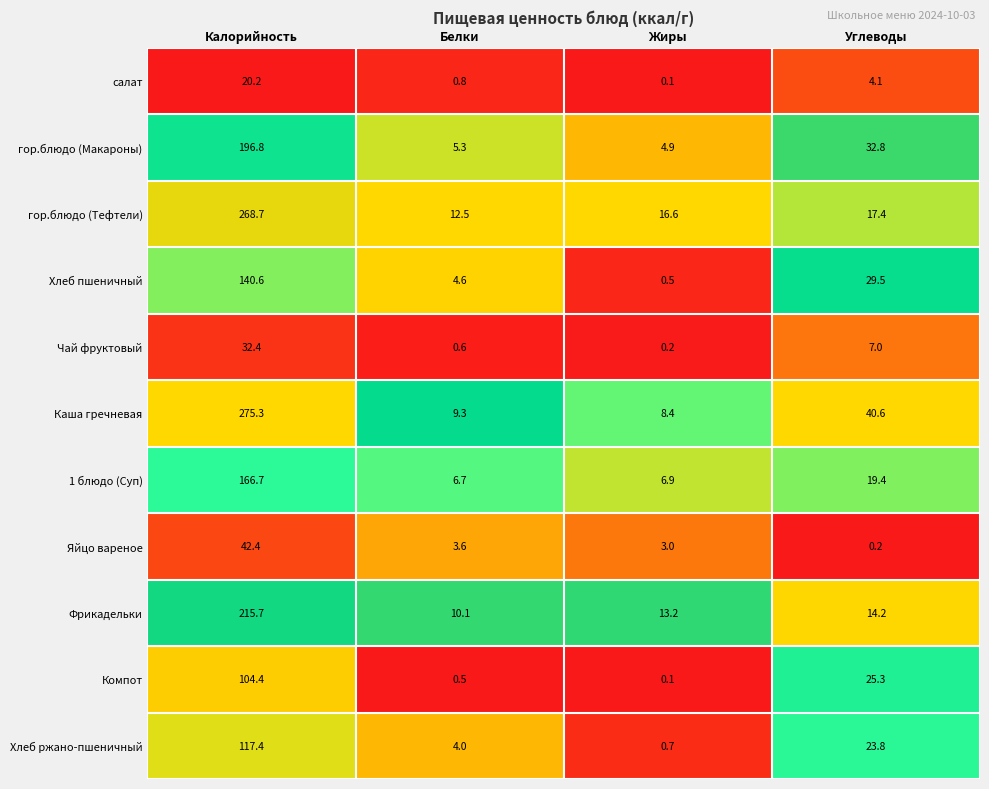

At which category does the chart reach its minimum across all series?

Жиры